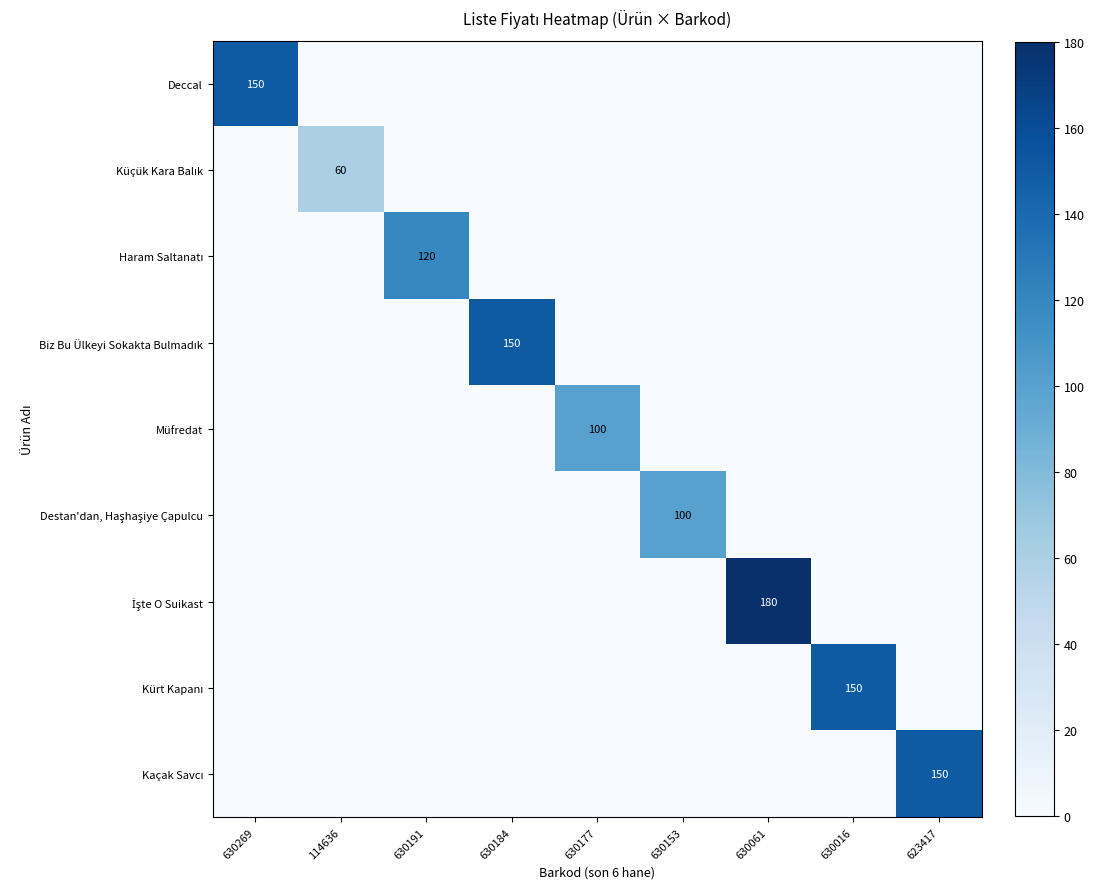

At which label does Küçük Kara Balık reach its peak?

114636